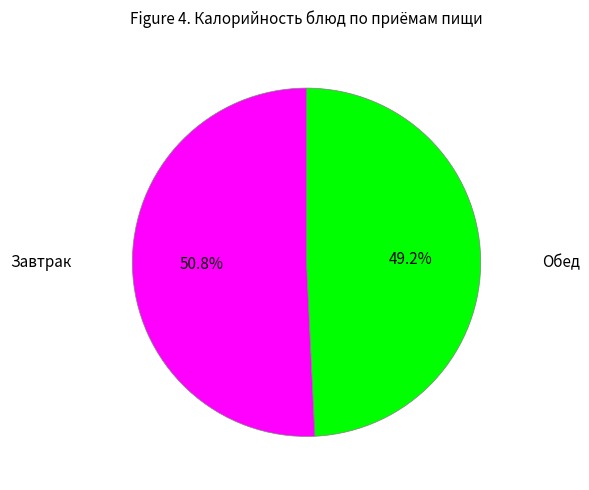

Is there a majority slice in this chart?

Yes